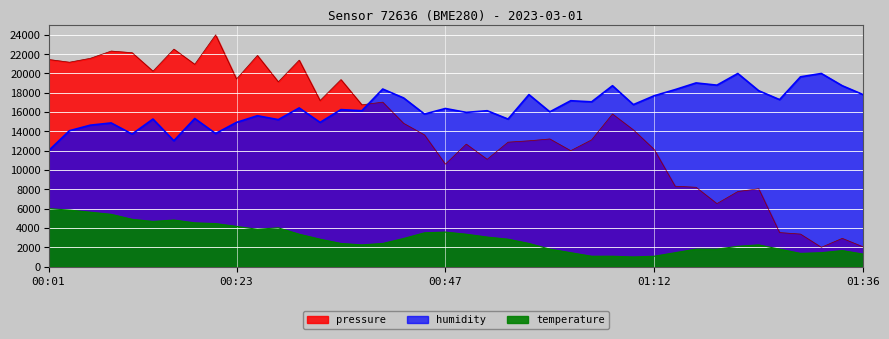

Which category has the highest value across all series?

00:21